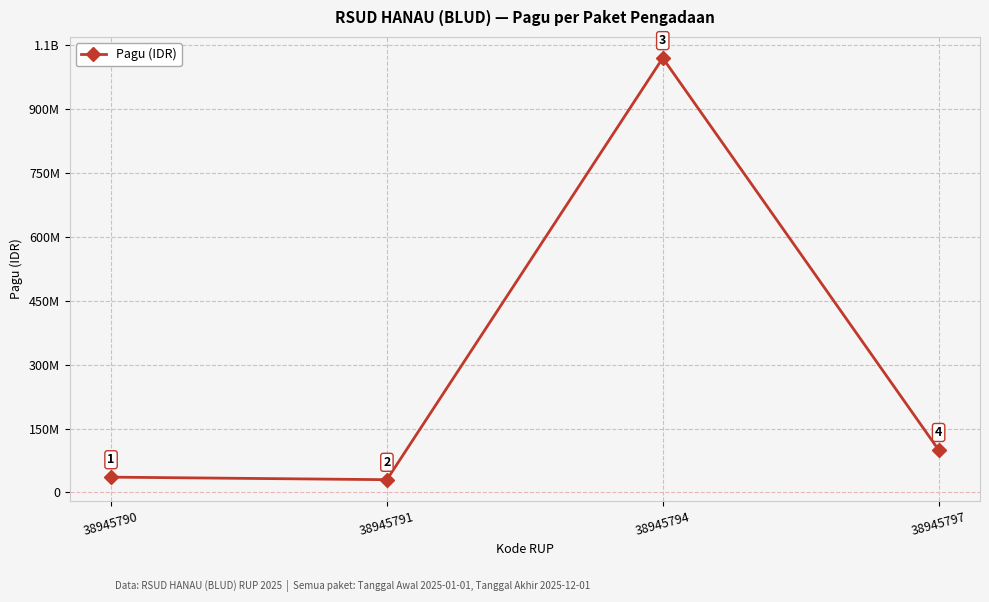

Reading right to left, what are all the values shown in this chart?

100000000	1020000000	30000000	36000000